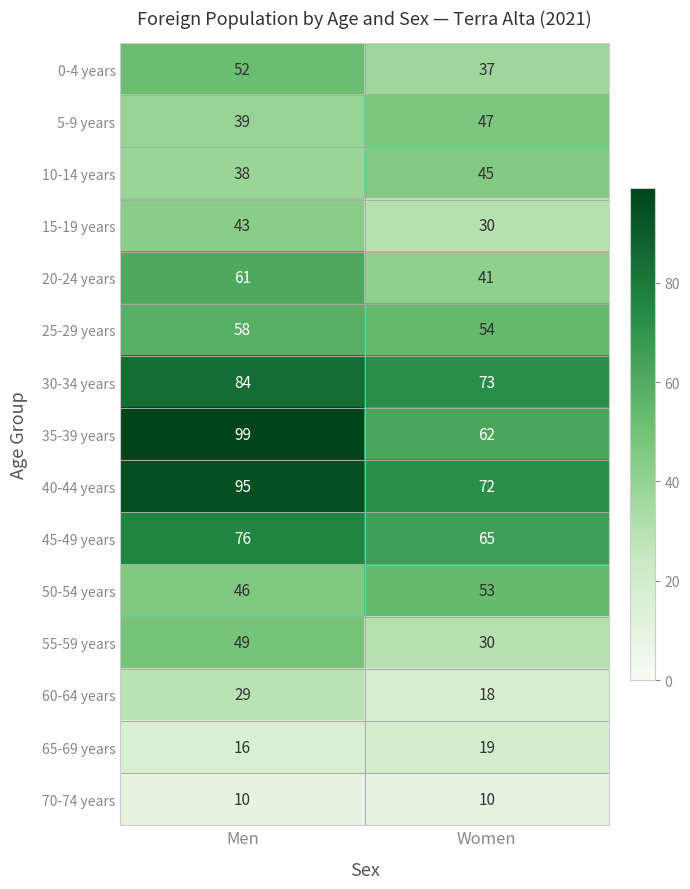

Count the number of categories in the chart.

2